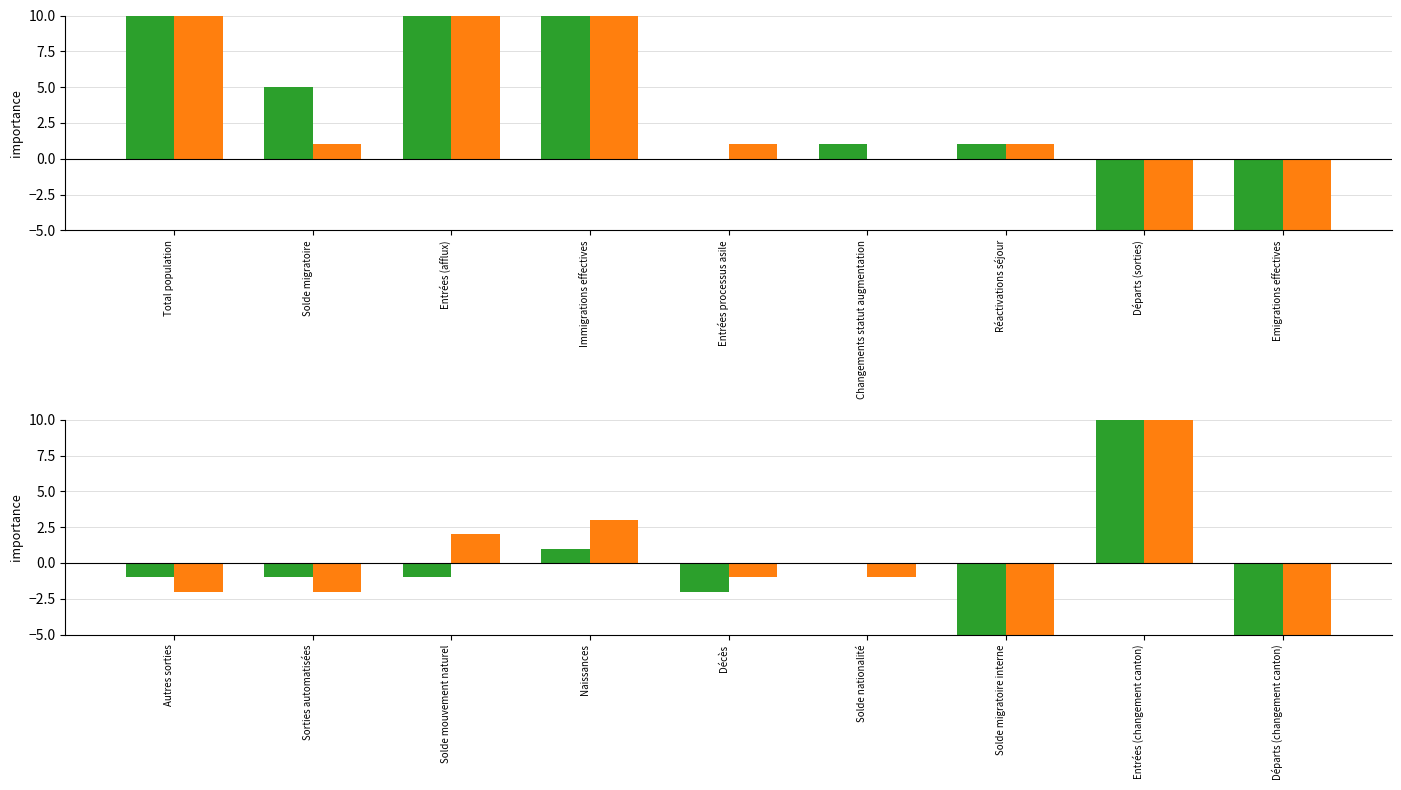

How many values in the Femmes (Total) series are below -1?

3